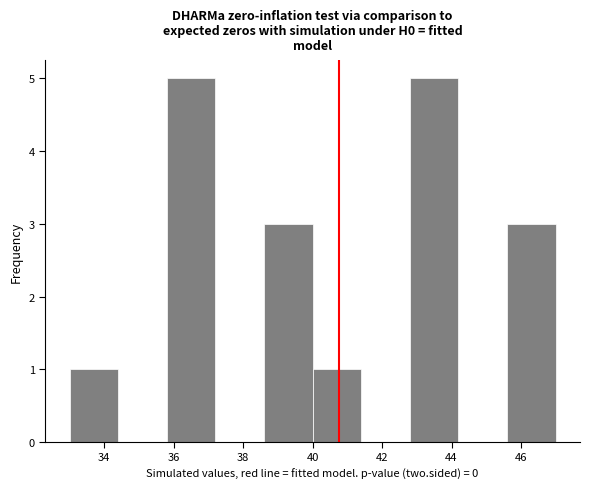

Reading left to right, transcribe this chart: for each bar, give the range it covers on the x-axis and its height. The values are not printed on the chart, so give them approximately, as read against the axis.

33.0 to 34.4: 1
34.4 to 35.8: 0
35.8 to 37.2: 5
37.2 to 38.6: 0
38.6 to 40.0: 3
40.0 to 41.4: 1
41.4 to 42.8: 0
42.8 to 44.2: 5
44.2 to 45.6: 0
45.6 to 47.0: 3